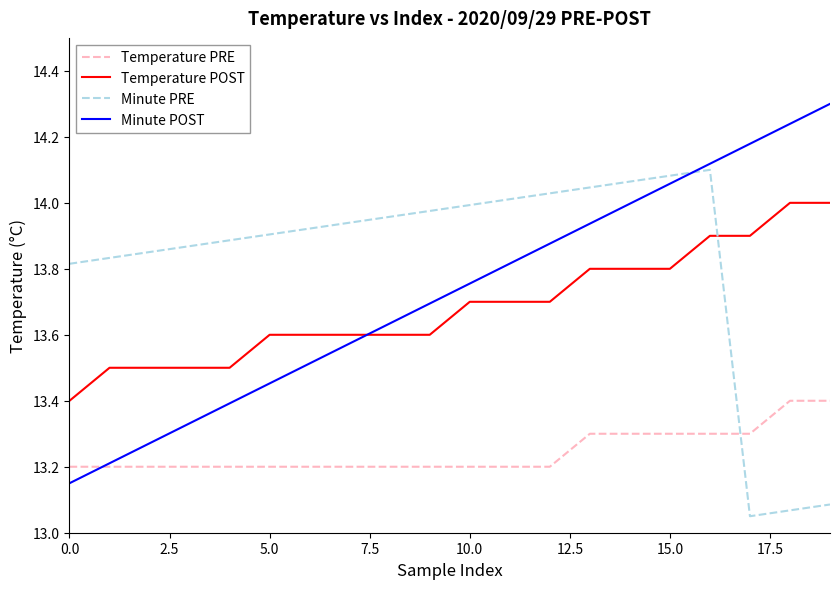

Is this an area chart (filled region under the line)?

No